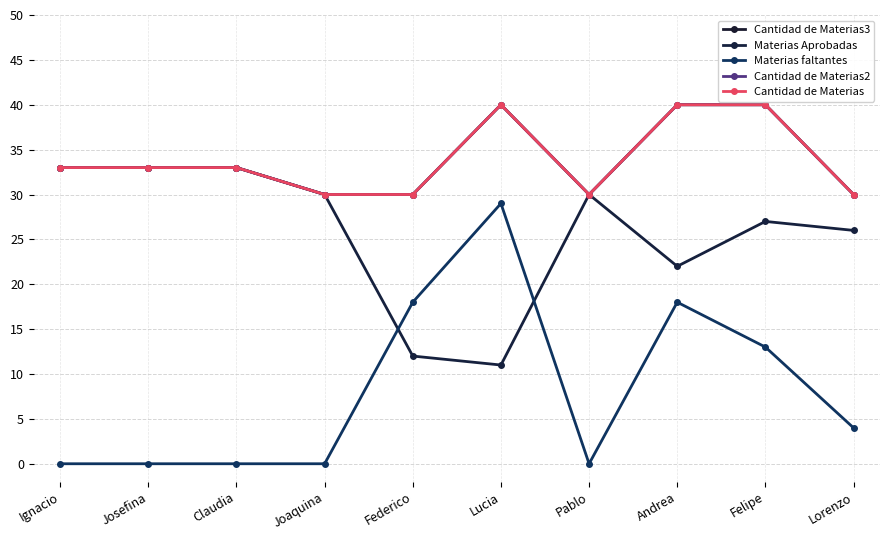

Where does the Cantidad de Materias2 series first go above 33?

Lucia